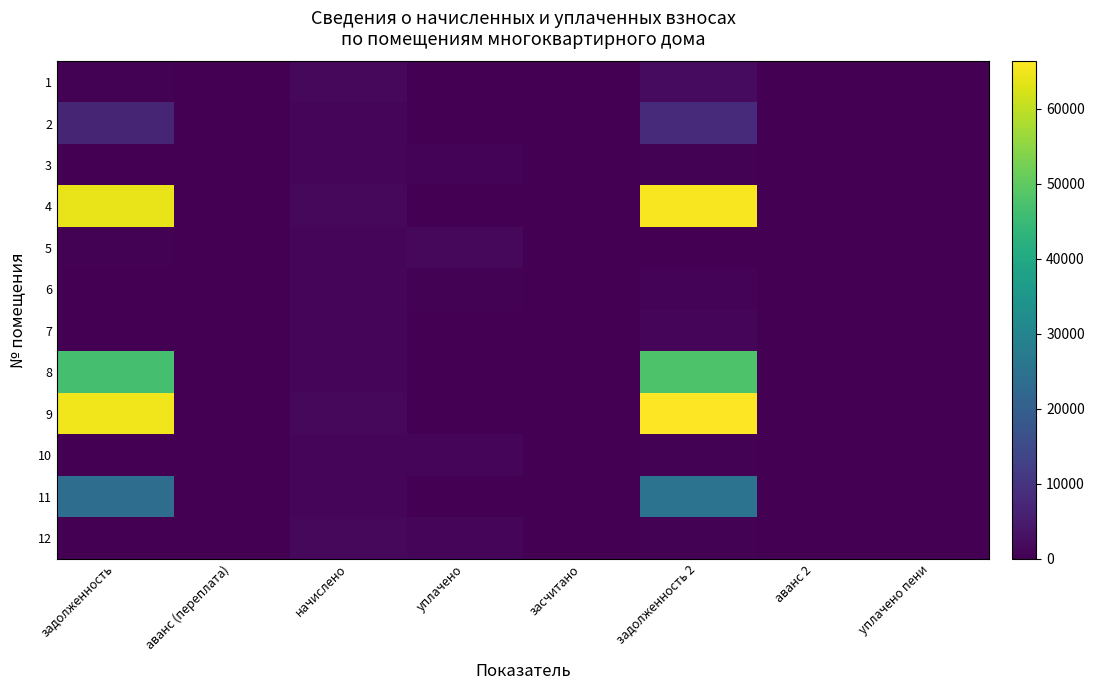

Reading left to right, what are all the values shown in this chart?

1: задолженность=444.9	аванс (переплата)=0.0	начислено=1476.5	уплачено=0.0	засчитано=0.0	задолженность 2=1921.4	аванс 2=0.0	уплачено пени=0.0
2: задолженность=6811.5	аванс (переплата)=0.0	начислено=1044.6	уплачено=0.0	засчитано=0.0	задолженность 2=8033.9	аванс 2=0.0	уплачено пени=0.0
3: задолженность=240.6	аванс (переплата)=0.0	начислено=798.4	уплачено=772.8	засчитано=0.0	задолженность 2=266.1	аванс 2=0.0	уплачено пени=0.0
4: задолженность=64201.4	аванс (переплата)=0.0	начислено=1476.3	уплачено=0.0	засчитано=0.0	задолженность 2=65677.8	аванс 2=0.0	уплачено пени=0.0
5: задолженность=316.5	аванс (переплата)=0.0	начислено=1050.0	уплачено=1342.8	засчитано=0.0	задолженность 2=23.5	аванс 2=0.0	уплачено пени=0.2
6: задолженность=243.6	аванс (переплата)=0.0	начислено=806.1	уплачено=512.2	засчитано=0.0	задолженность 2=537.4	аванс 2=0.0	уплачено пени=0.0
7: задолженность=242.9	аванс (переплата)=0.0	начислено=806.1	уплачено=0.0	засчитано=0.0	задолженность 2=1049.0	аванс 2=0.0	уплачено пени=0.0
8: задолженность=46681.0	аванс (переплата)=0.0	начислено=1072.2	уплачено=0.0	засчитано=0.0	задолженность 2=47753.3	аванс 2=0.0	уплачено пени=0.0
9: задолженность=64824.9	аванс (переплата)=0.0	начислено=1490.6	уплачено=0.0	засчитано=0.0	задолженность 2=66315.5	аванс 2=0.0	уплачено пени=0.0
10: задолженность=243.6	аванс (переплата)=0.0	начислено=808.4	уплачено=782.5	засчитано=0.0	задолженность 2=269.5	аванс 2=0.0	уплачено пени=0.0
11: задолженность=23670.0	аванс (переплата)=0.0	начислено=1078.6	уплачено=0.0	засчитано=0.0	задолженность 2=25294.5	аванс 2=0.0	уплачено пени=0.0
12: задолженность=153.5	аванс (переплата)=0.0	начислено=1485.5	уплачено=1148.6	засчитано=0.0	задолженность 2=490.3	аванс 2=0.0	уплачено пени=0.0